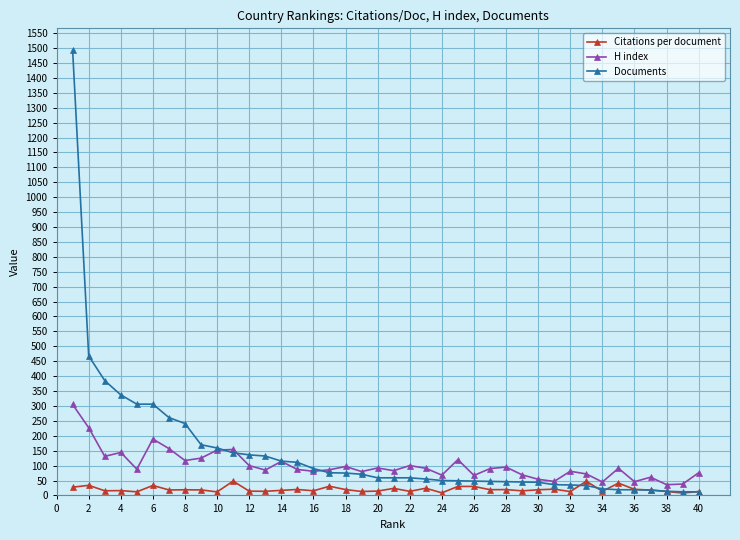

After their last crossing, which series has the higher values: Documents or H index?

H index